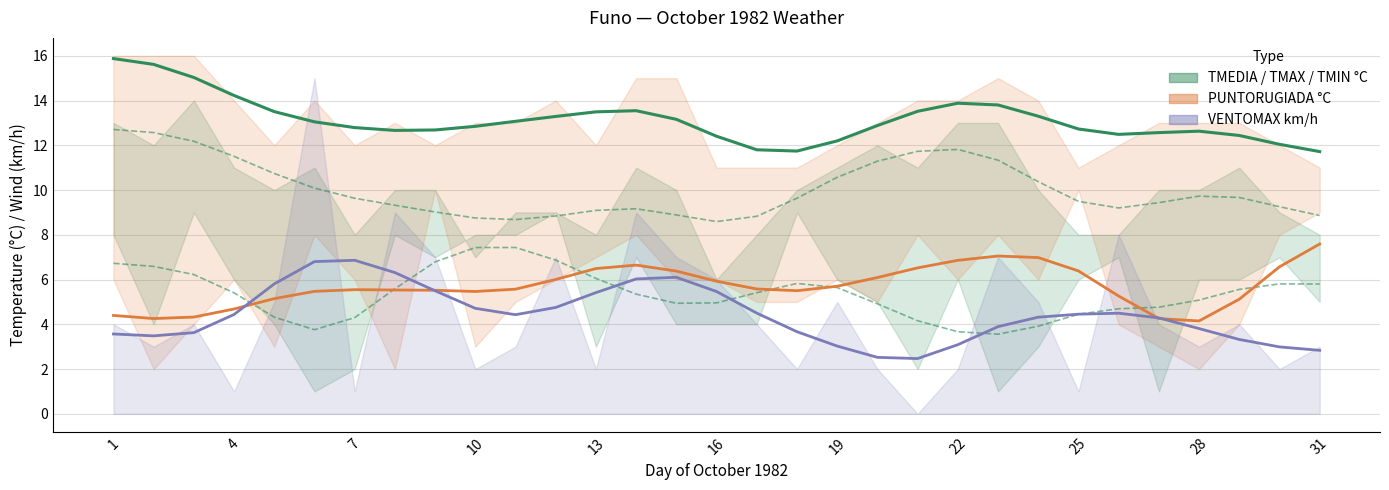

How many interior local valleys does the TMEDIA °C series have?

3